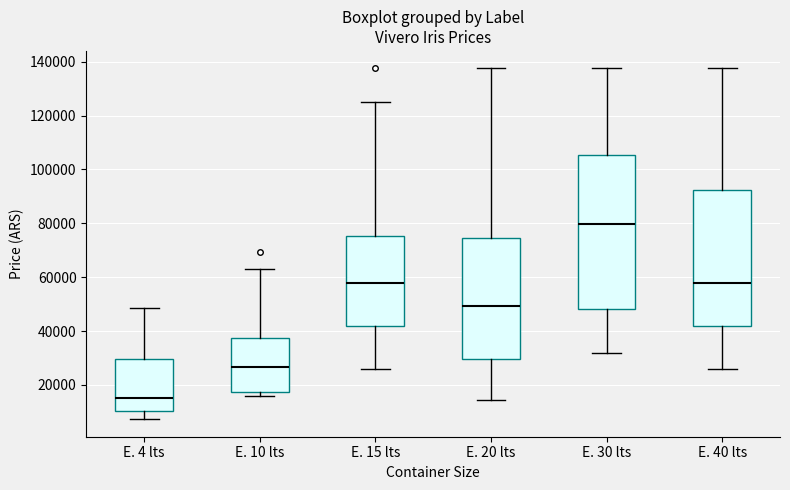

Which box's median line is the lowest?

E. 4 lts